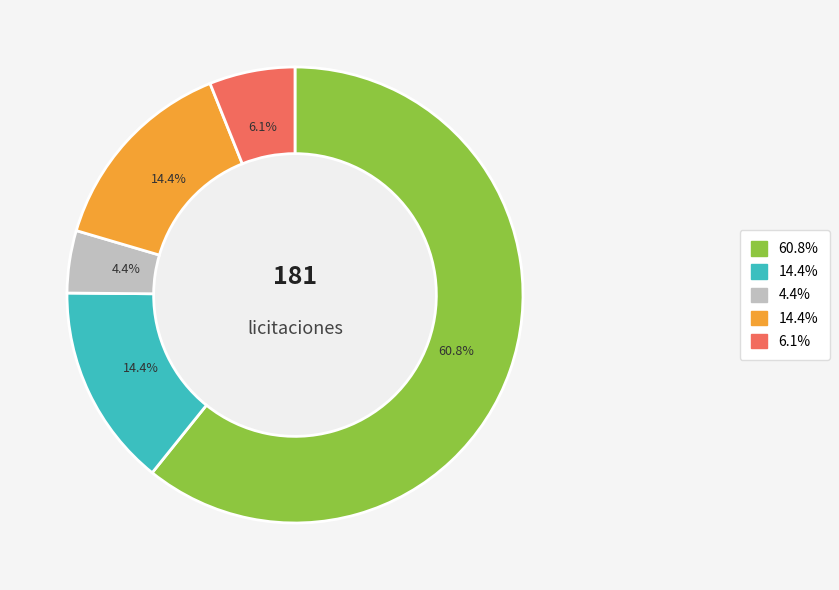

Is there a majority slice in this chart?

Yes